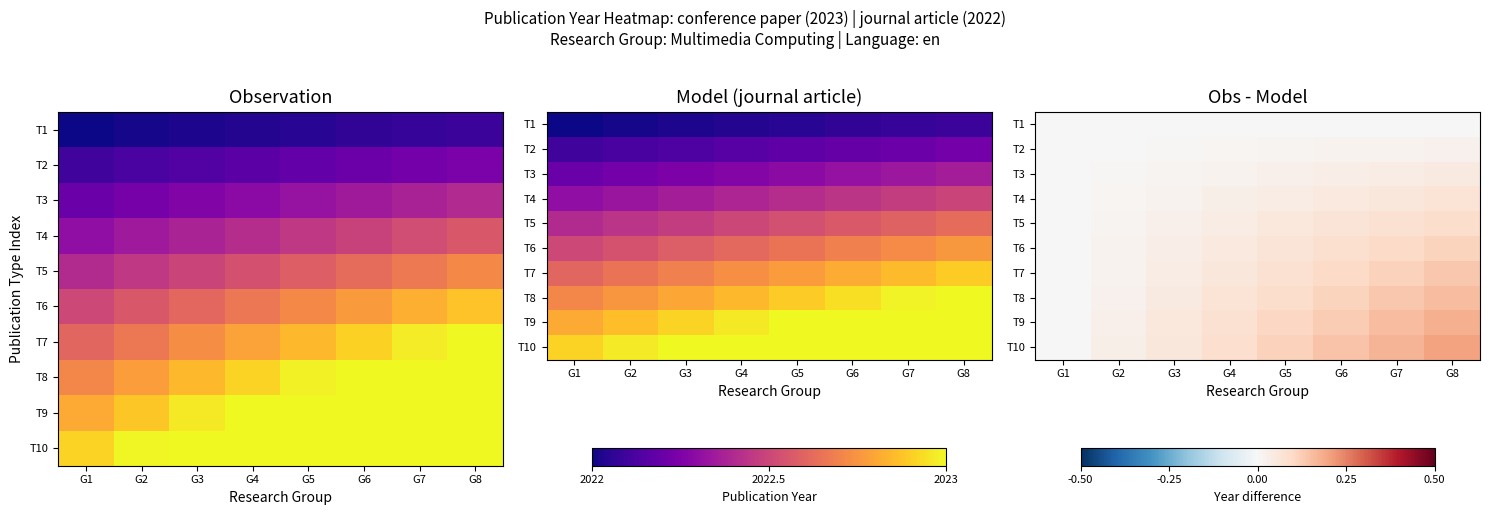

The value of T8 at G4 is 0.1. True or false?

True